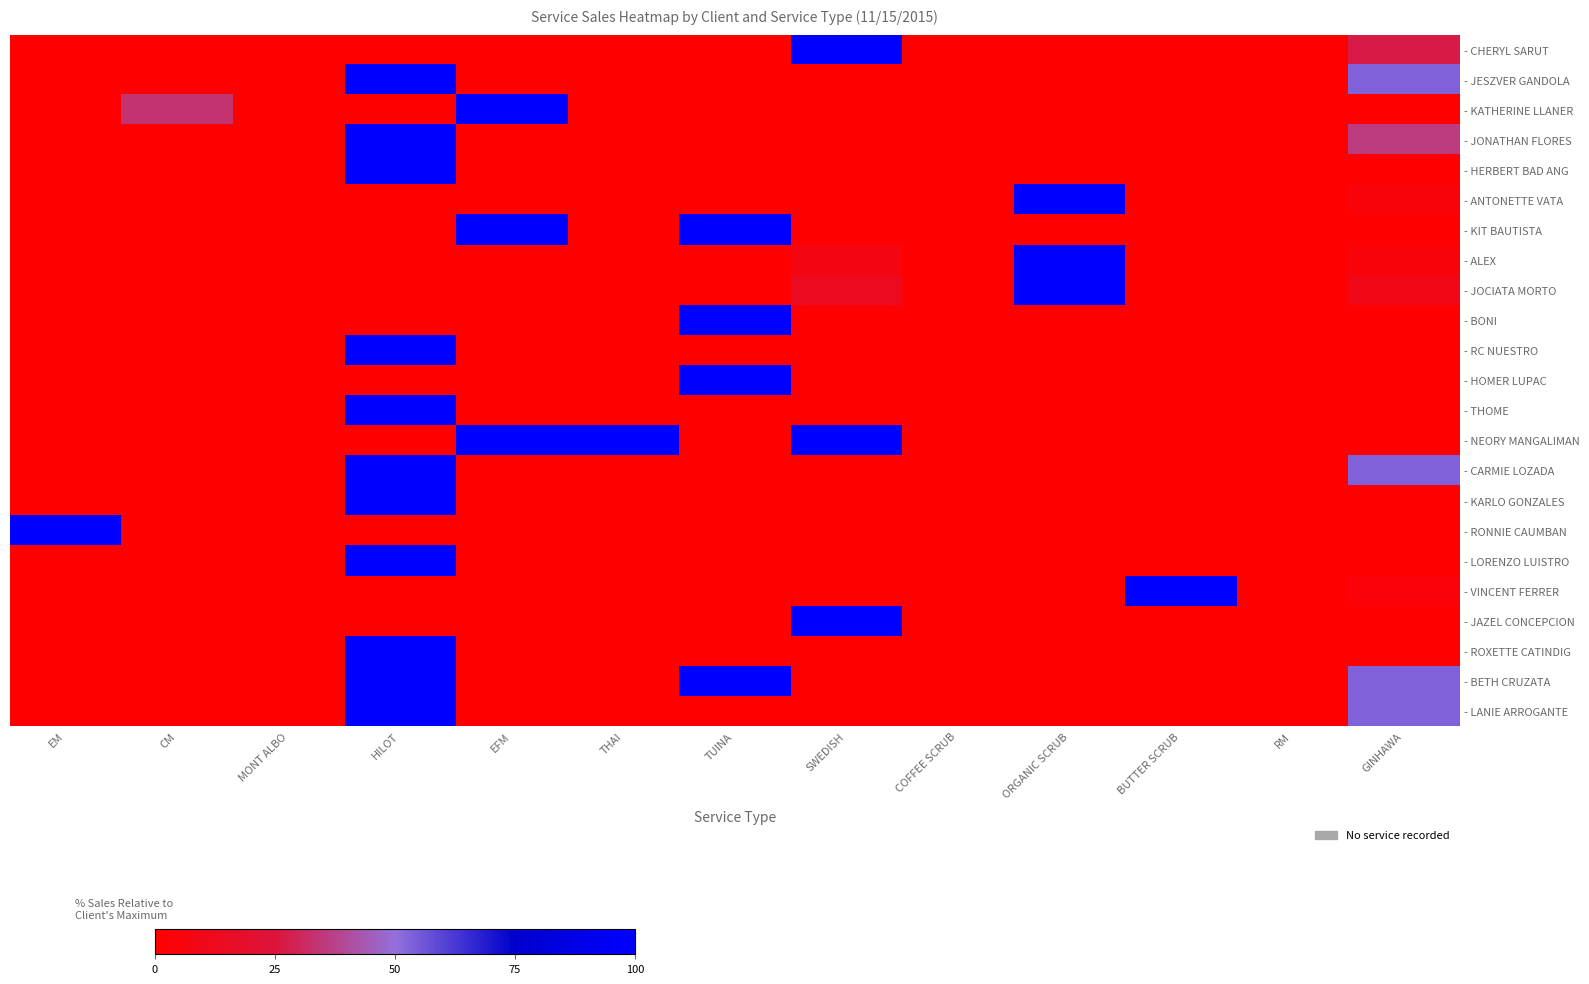

Which series changed the most between COFFEE SCRUB and BUTTER SCRUB?

- VINCENT FERRER